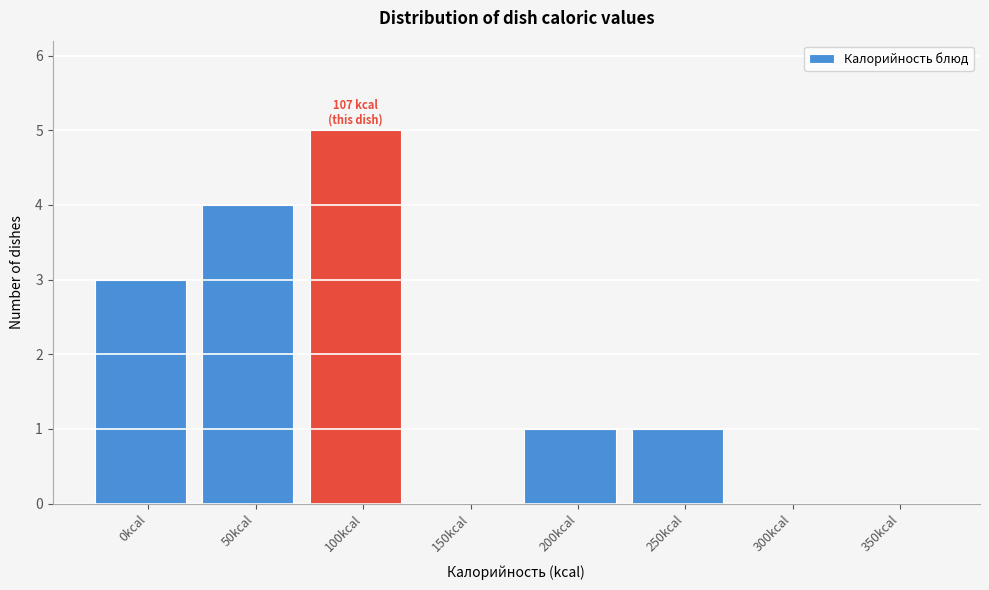

Reading right to left, extract all data points from this chart.

350kcal=0	300kcal=0	250kcal=1	200kcal=1	150kcal=0	100kcal=5	50kcal=4	0kcal=3